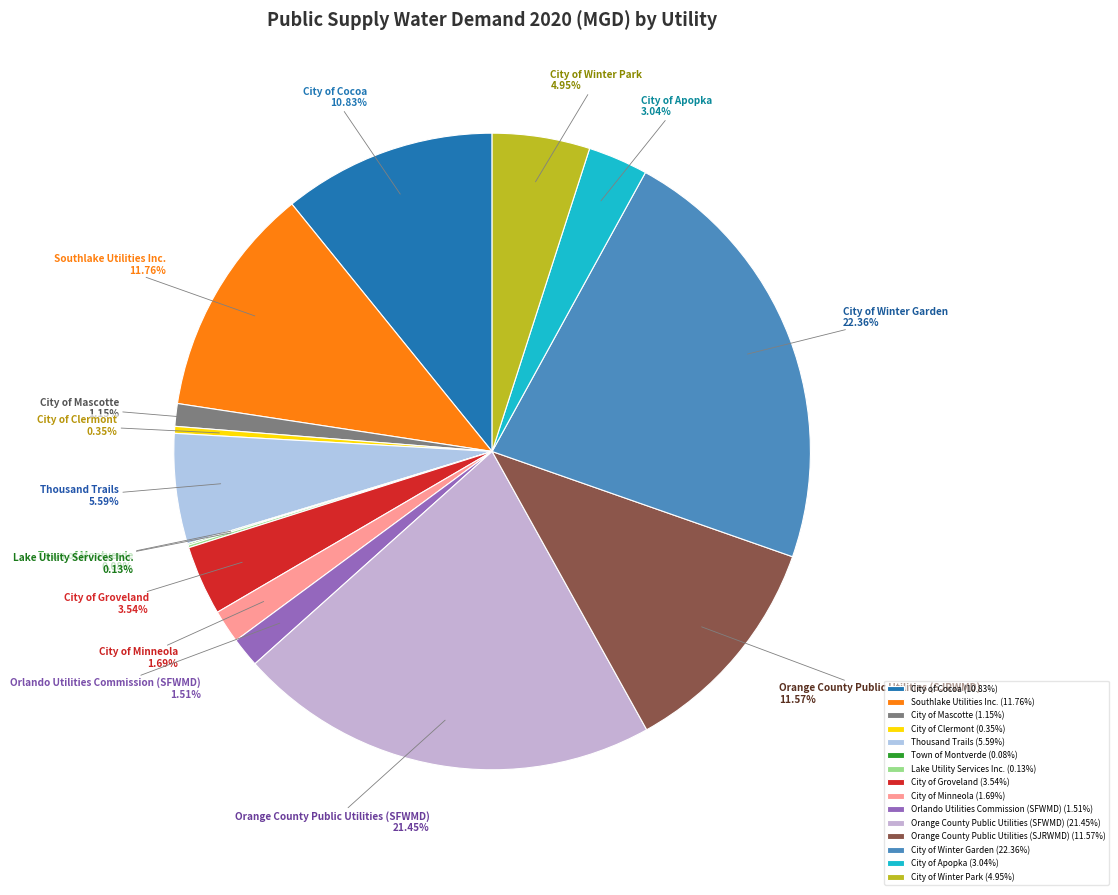

Which has a higher value, City of Clermont or Thousand Trails?

Thousand Trails